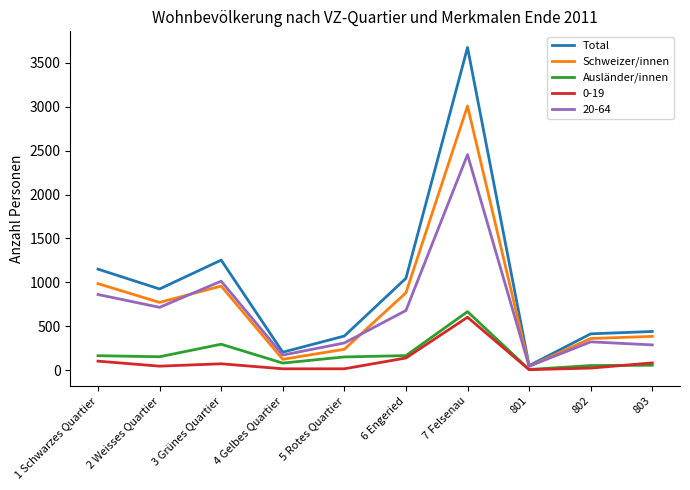

What is the greatest value displayed?

3676